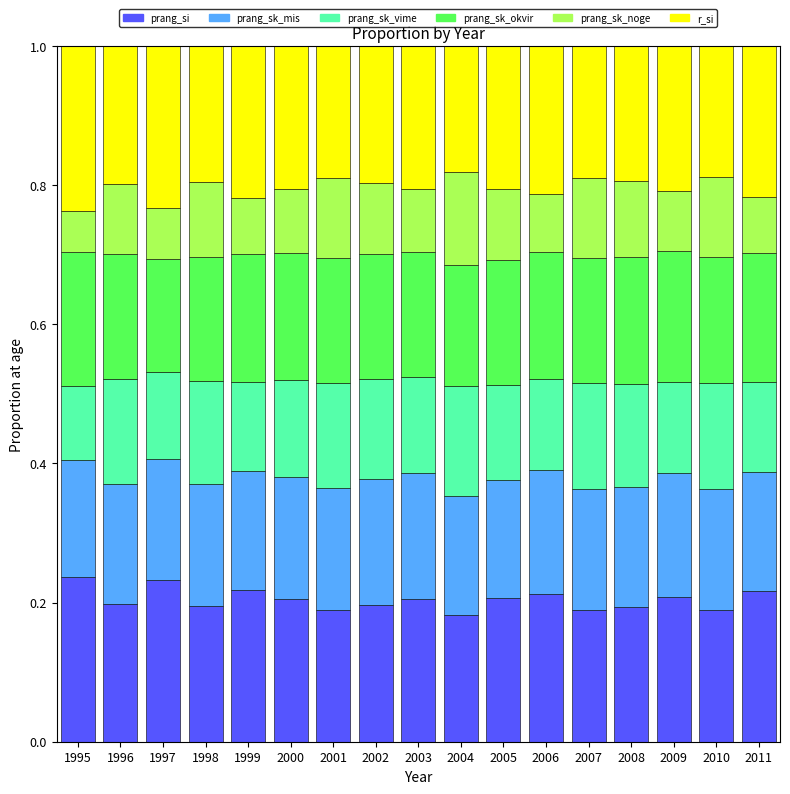

Is it true that prang_si equals 0.3 at 2010?

False